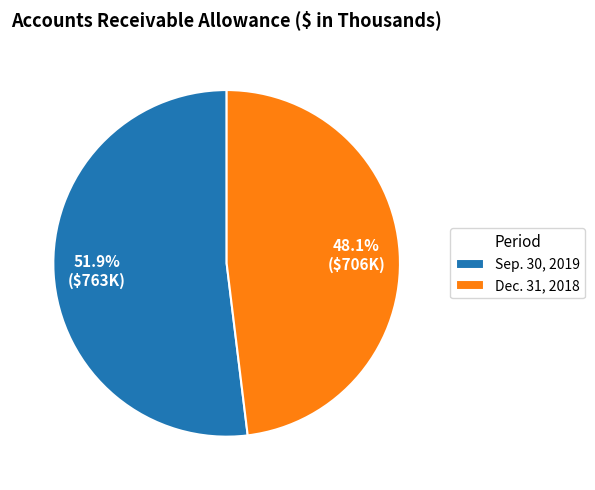

Count the number of slices in the pie.

2